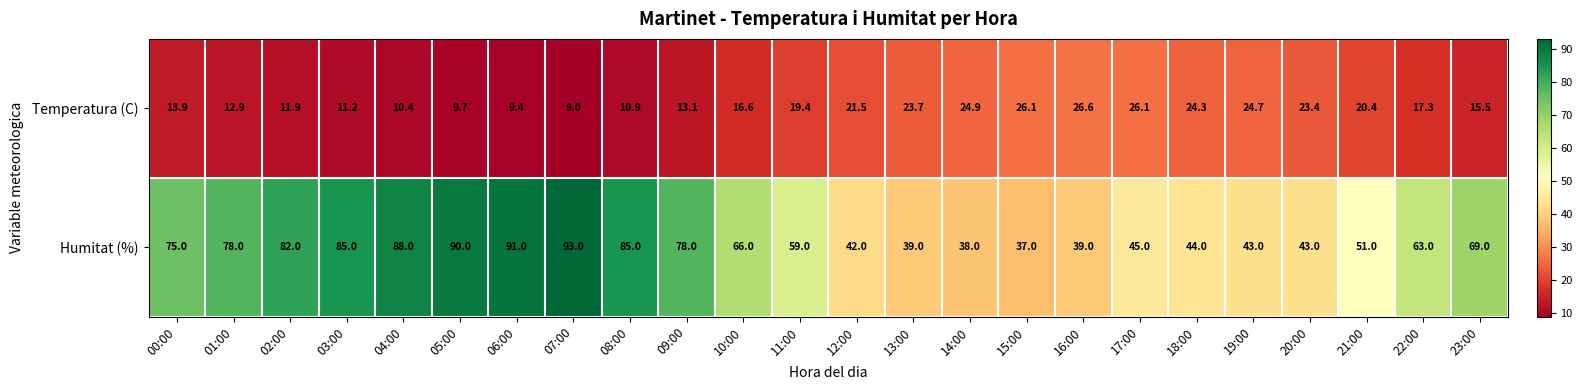

What is the greatest value displayed?

93.0